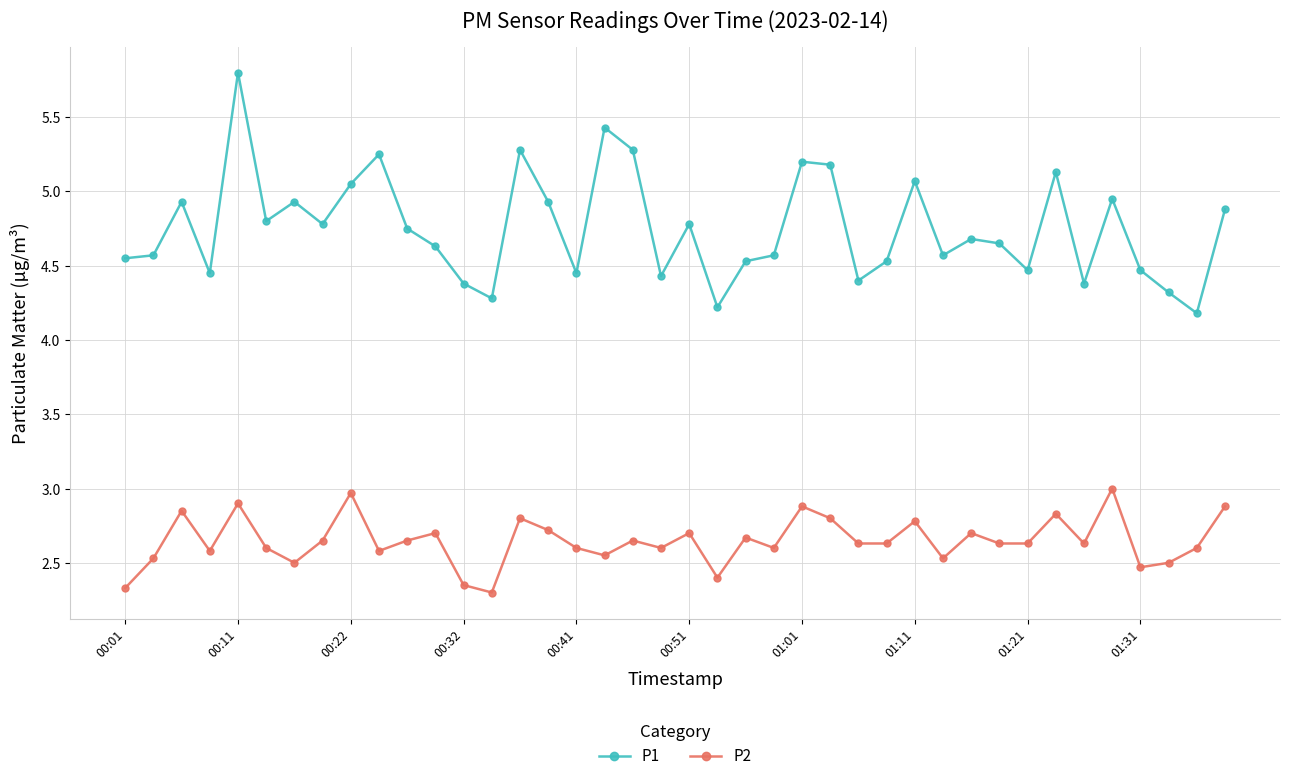

Which series has the largest total across all categories?

P1